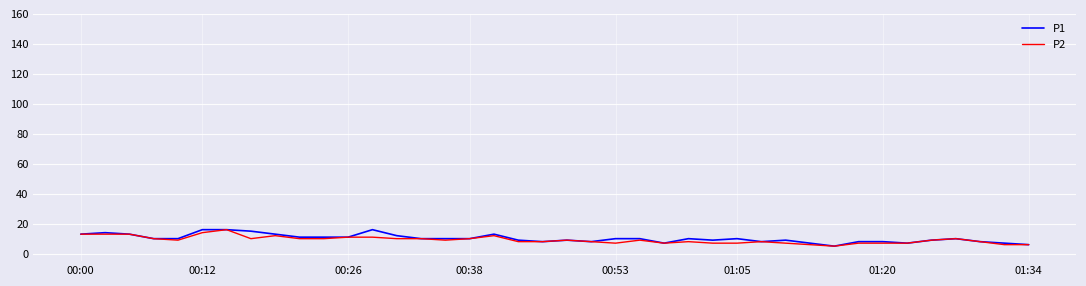

True or false: P1 has more than 2 interior local peaks.

True